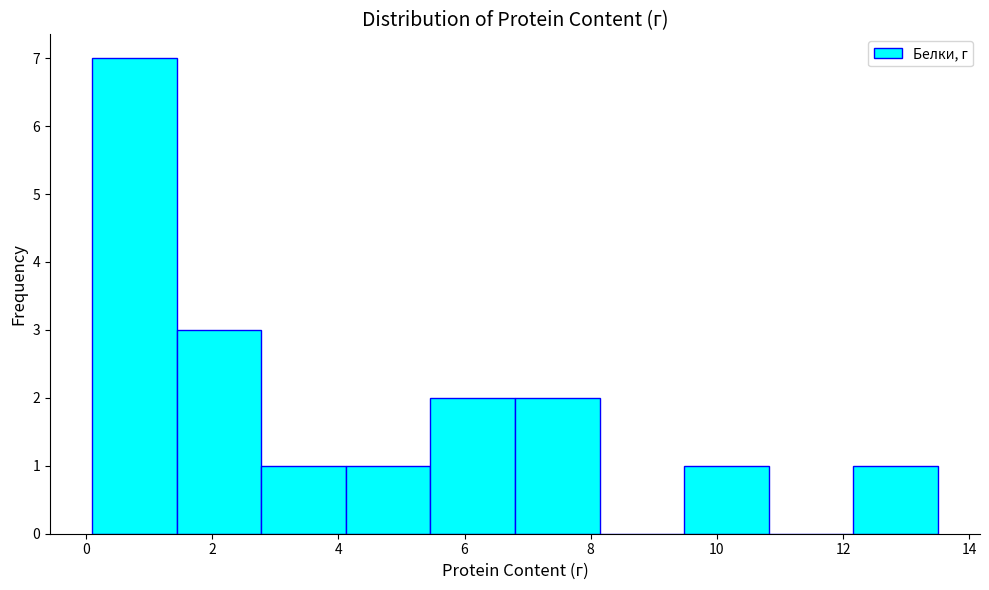

Over which range of the x-axis is the bar tallest?

0.10 to 1.44